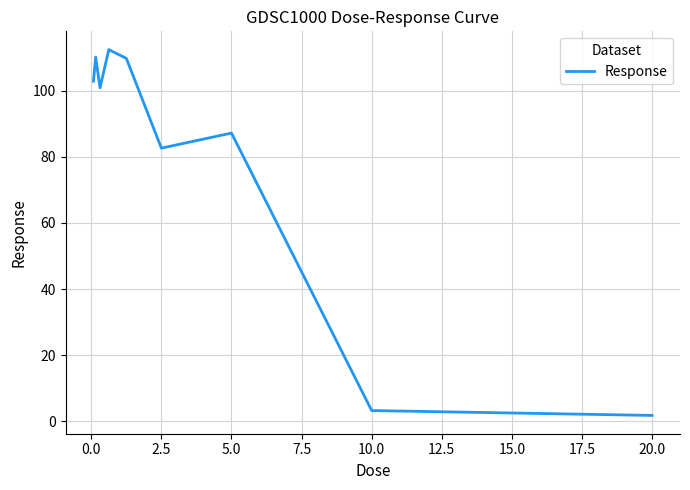

What is the greatest value displayed?

112.4